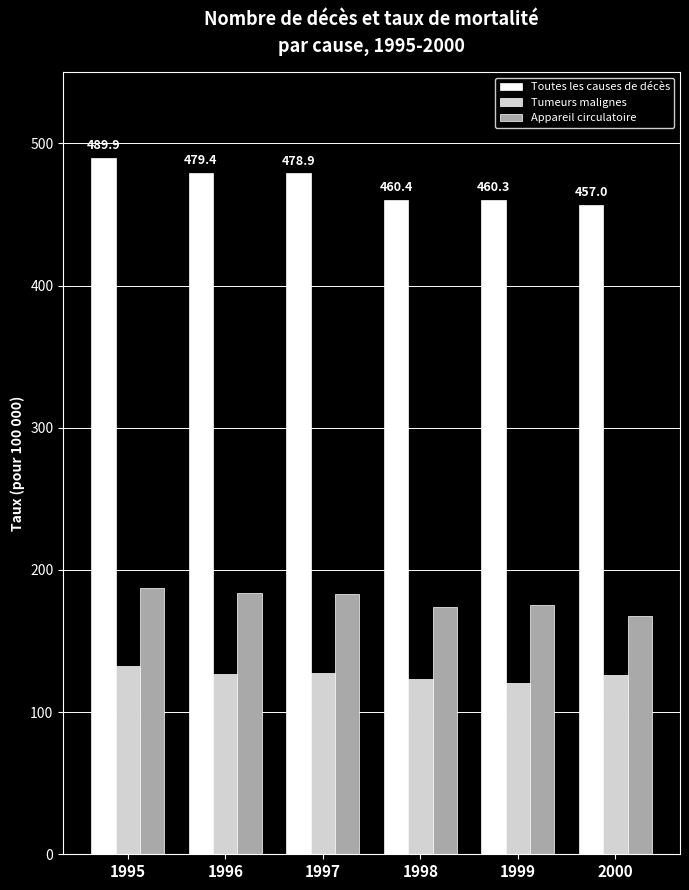

Count the number of data series in this chart.

3